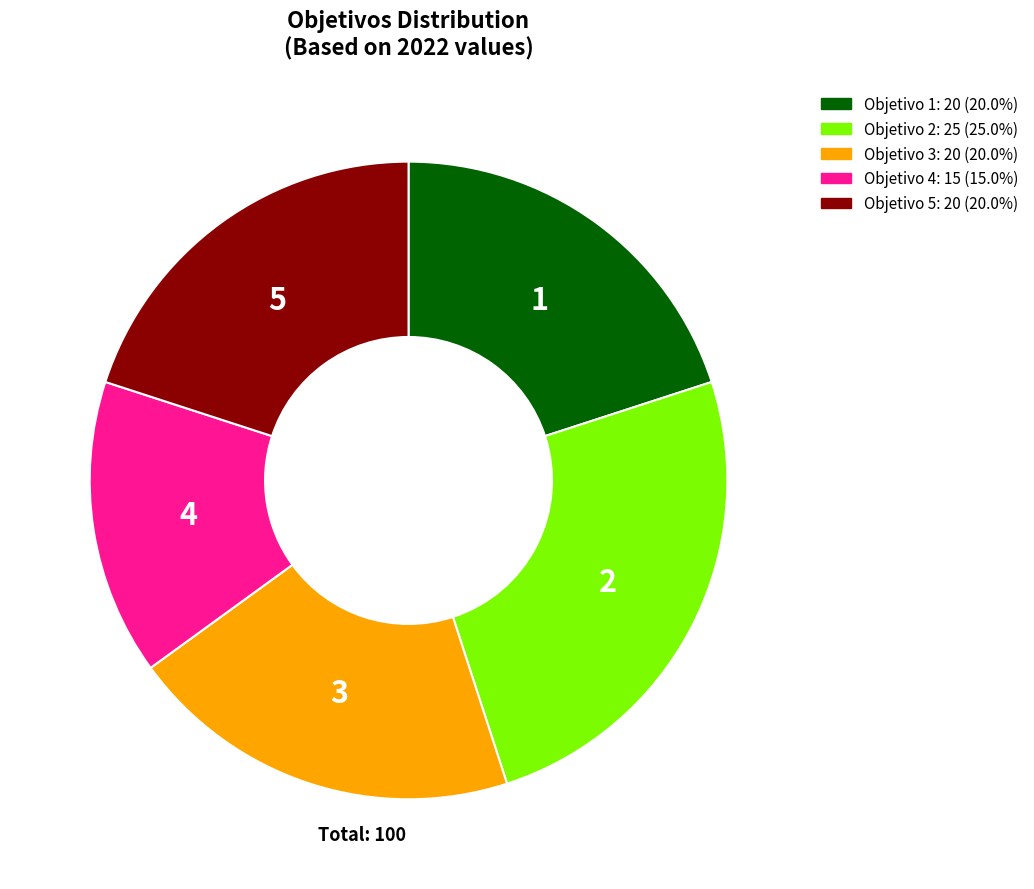

Is there a majority slice in this chart?

No